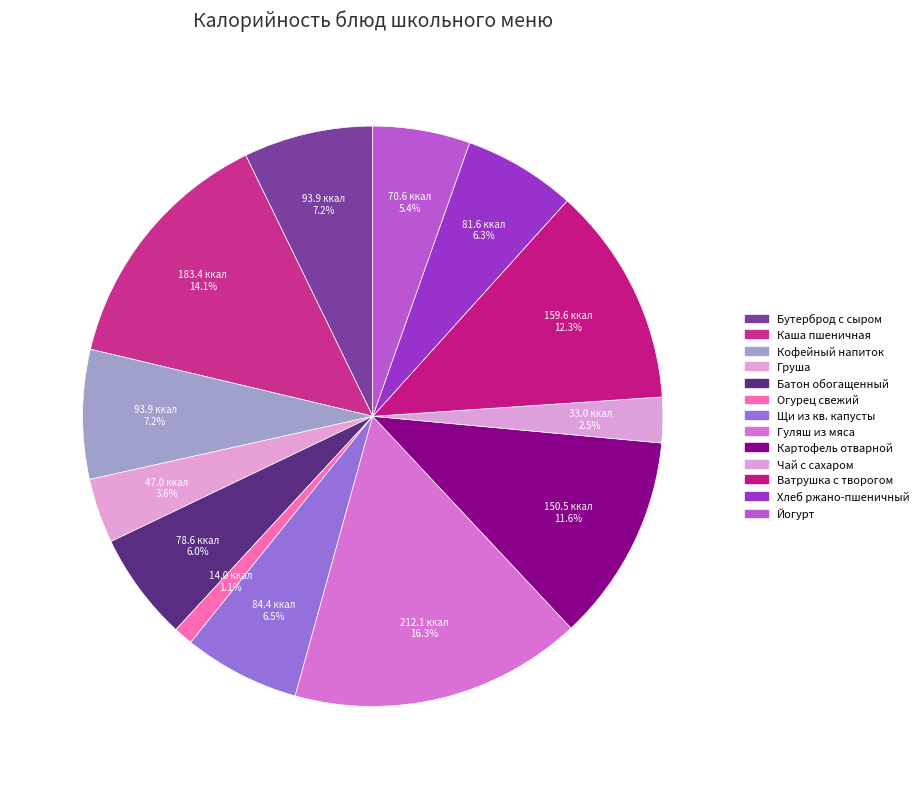

Count the number of slices in the pie.

13